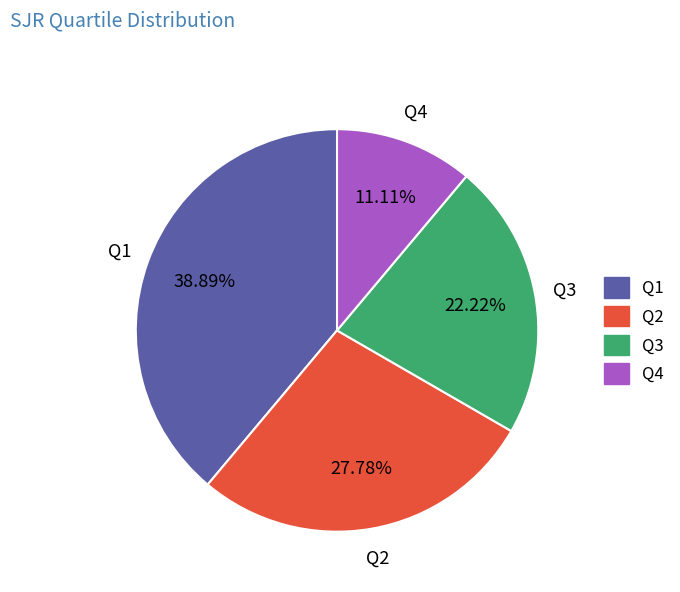

To the nearest percent, what percentage of the pie is Q1?

39%